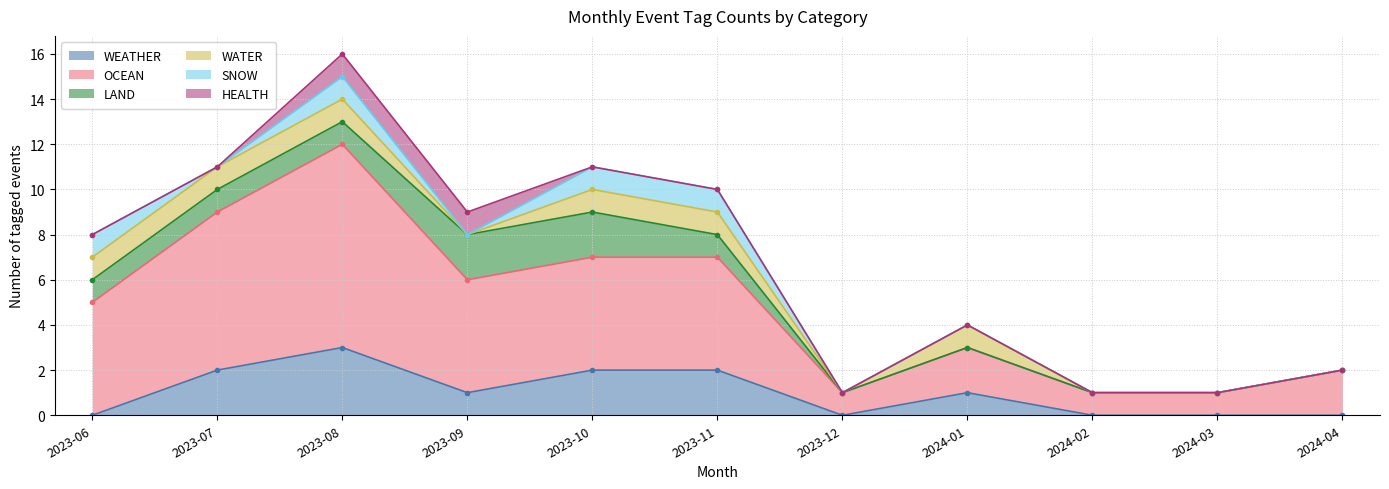

Where is the first local minimum for WATER?

2023-09